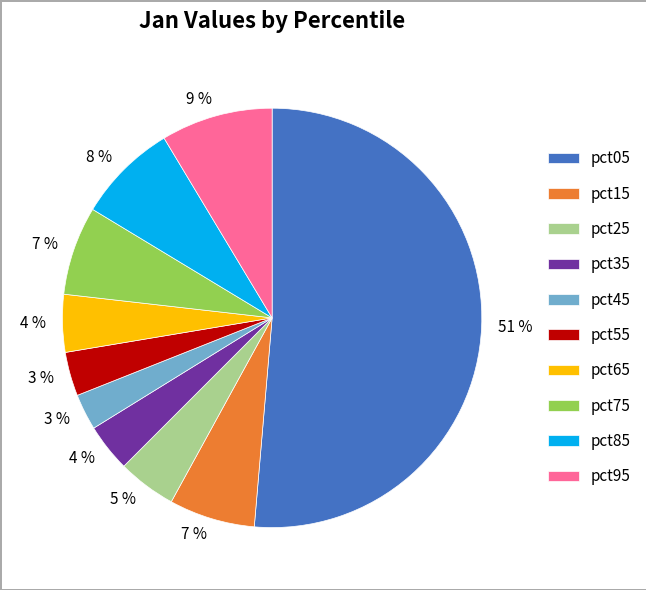

Do pct05 and pct35 together represent more than half of the pie?

Yes